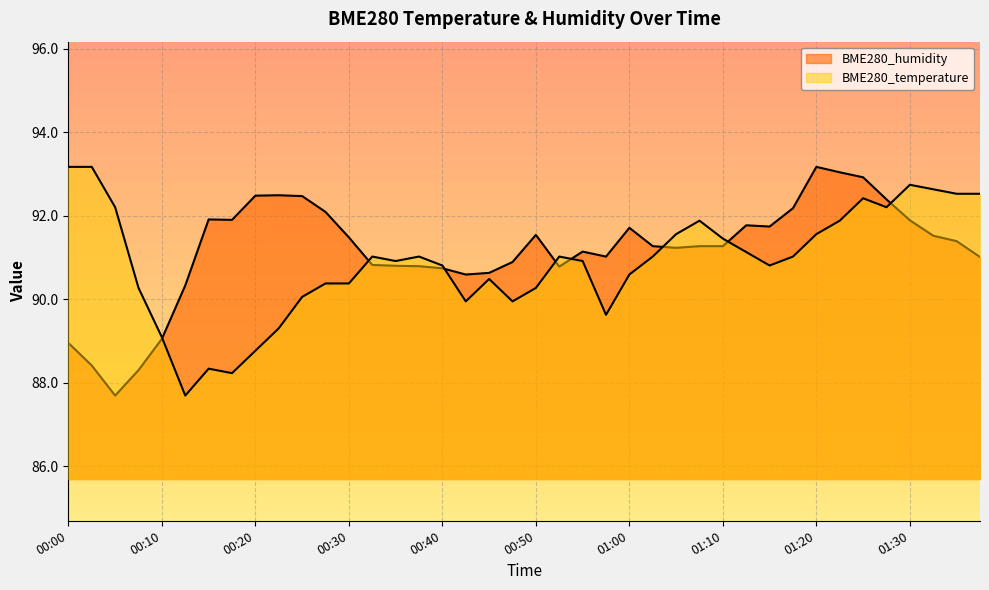

What value does the BME280_temperature series have at 00:18?

88.2